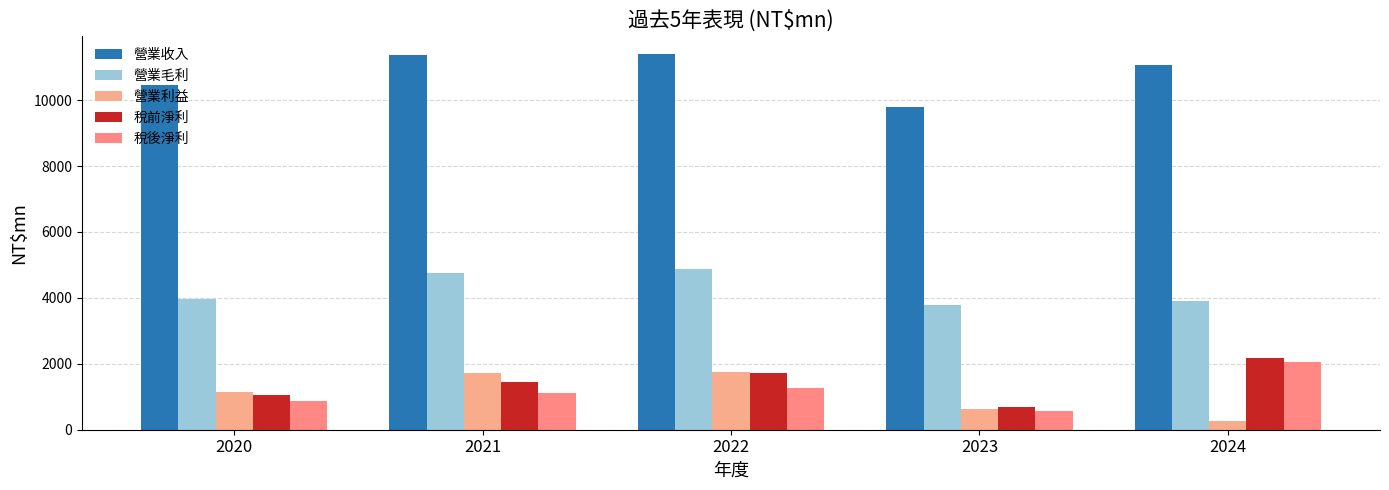

Reading right to left, extract all data points from this chart.

營業收入: 2024=11076.6	2023=9790.9	2022=11388.0	2021=11372.5	2020=10443.0
營業毛利: 2024=3912.3	2023=3794.8	2022=4865.1	2021=4757.1	2020=3968.7
營業利益: 2024=258.0	2023=639.7	2022=1758.6	2021=1734.1	2020=1137.4
稅前淨利: 2024=2186.3	2023=687.6	2022=1708.4	2021=1445.1	2020=1065.5
稅後淨利: 2024=2067.8	2023=575.2	2022=1279.7	2021=1106.3	2020=872.5